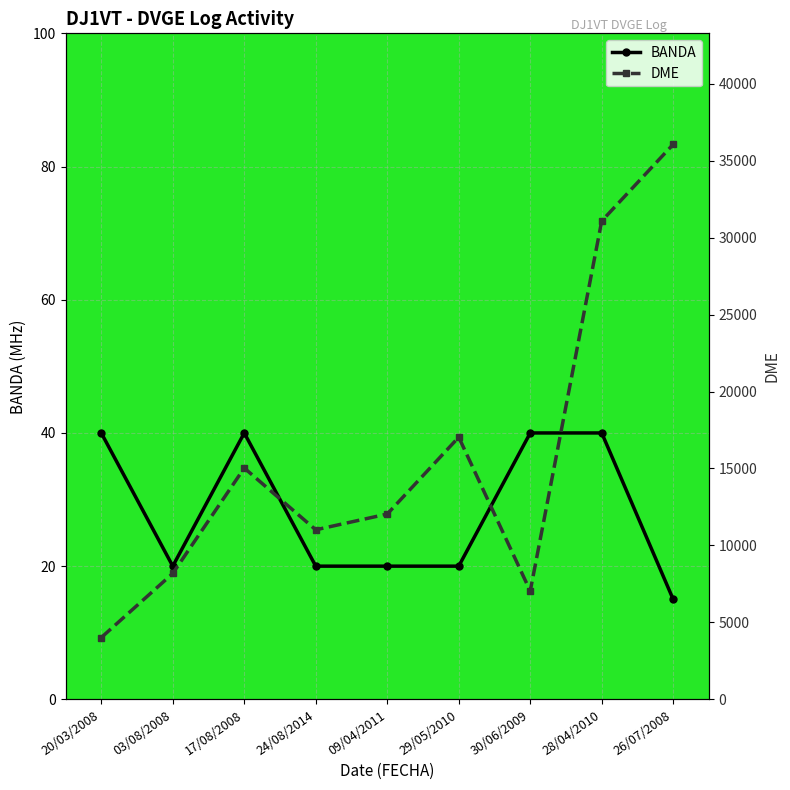

What is the label of the 2nd point from the left?

03/08/2008